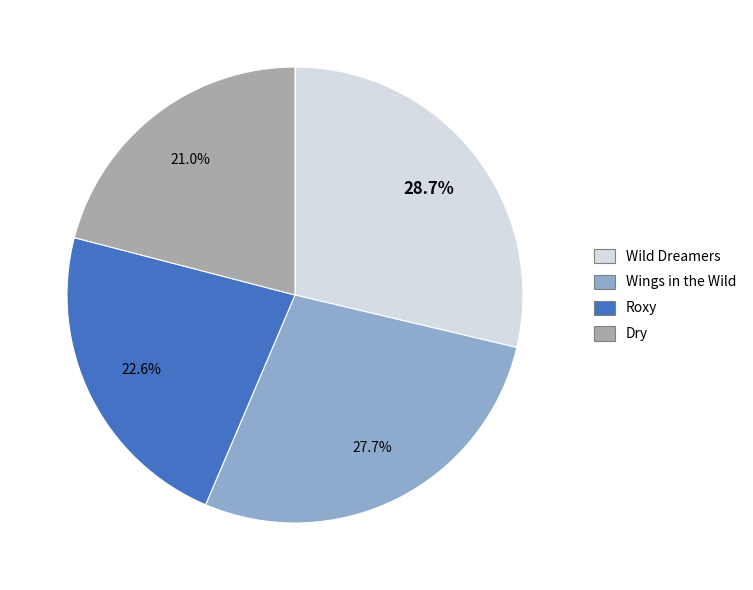

What percentage is the Roxy slice, to the nearest percent?

23%